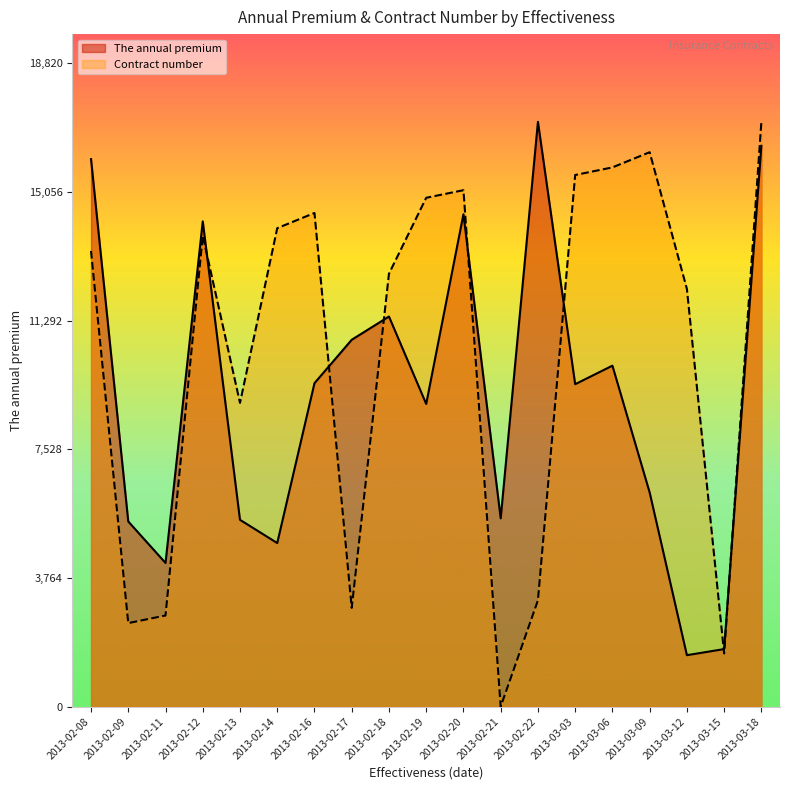

Reading left to right, transcribe all the data shown in this chart.

The annual premium: 2013-02-08=16018.7	2013-02-09=5417.0	2013-02-11=4203.9	2013-02-12=14196.2	2013-02-13=5465.6	2013-02-14=4786.3	2013-02-16=9463.1	2013-02-17=10733.4	2013-02-18=11413.4	2013-02-19=8855.5	2013-02-20=14405.4	2013-02-21=5509.9	2013-02-22=17109.5	2013-03-03=9433.4	2013-03-06=9975.7	2013-03-09=6266.0	2013-03-12=1505.6	2013-03-15=1684.3	2013-03-18=16408.4
Contract number: 2013-02-08=13332.1	2013-02-09=2444.2	2013-02-11=2666.4	2013-02-12=13776.5	2013-02-13=8888.0	2013-02-14=13998.7	2013-02-16=14443.1	2013-02-17=2888.6	2013-02-18=12665.5	2013-02-19=14887.5	2013-02-20=15109.7	2013-02-21=0.0	2013-02-22=3110.8	2013-03-03=15554.1	2013-03-06=15776.3	2013-03-09=16220.7	2013-03-12=12221.1	2013-03-15=1555.4	2013-03-18=17109.5